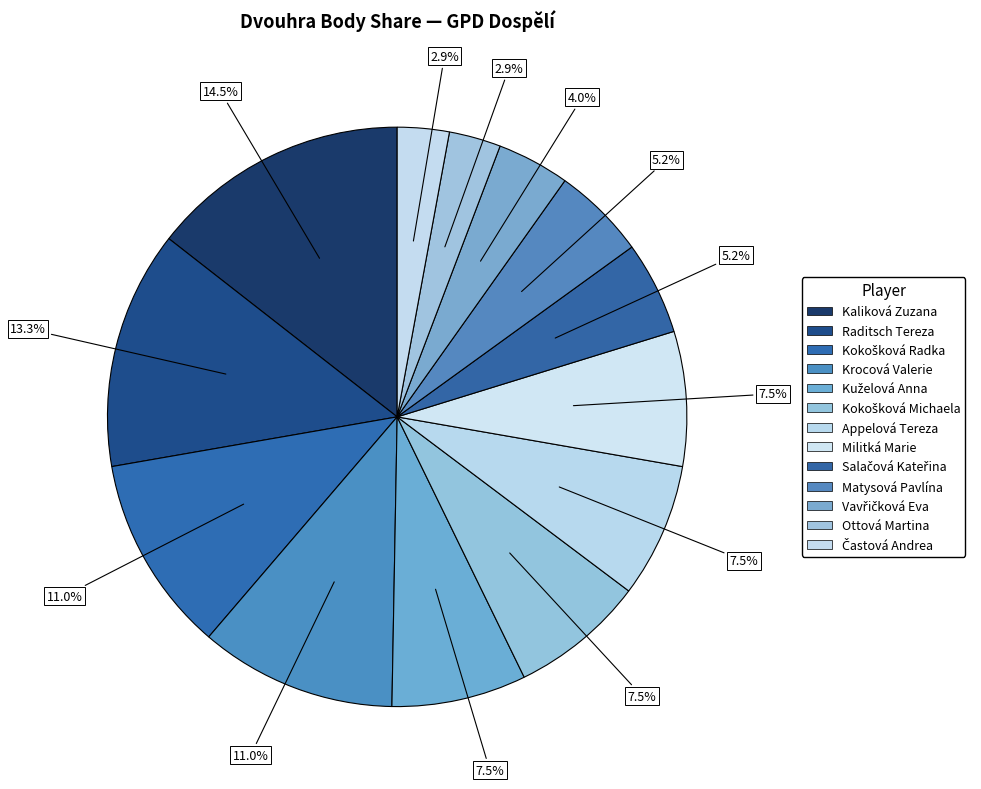

How many slices are in this pie chart?

13